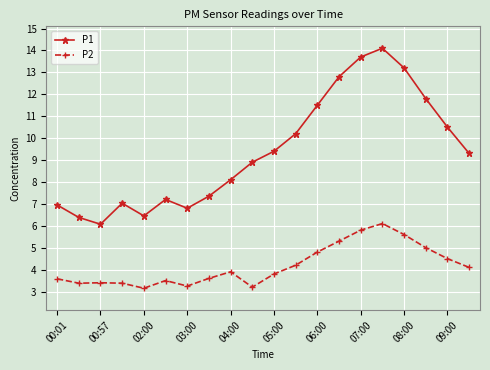

True or false: P2 has more than 2 interior local peaks.

True